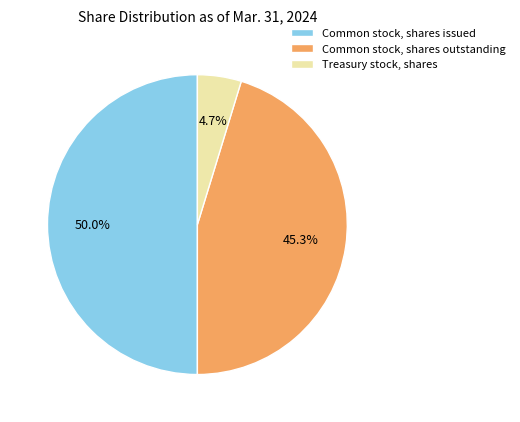

Which has a higher value, Treasury stock, shares or Common stock, shares issued?

Common stock, shares issued